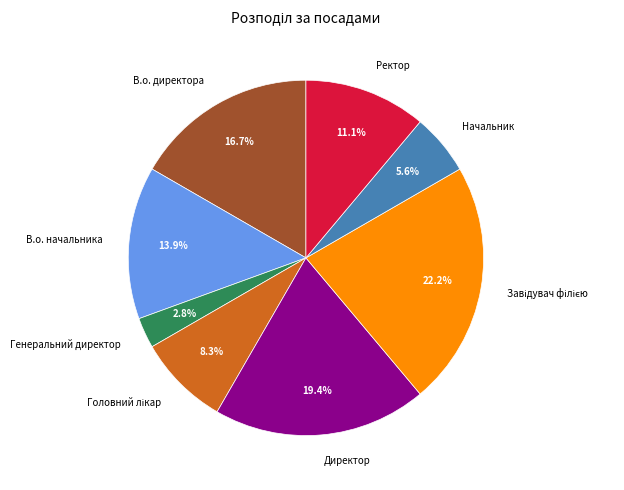

Which category has the smallest portion of the pie?

Генеральний директор